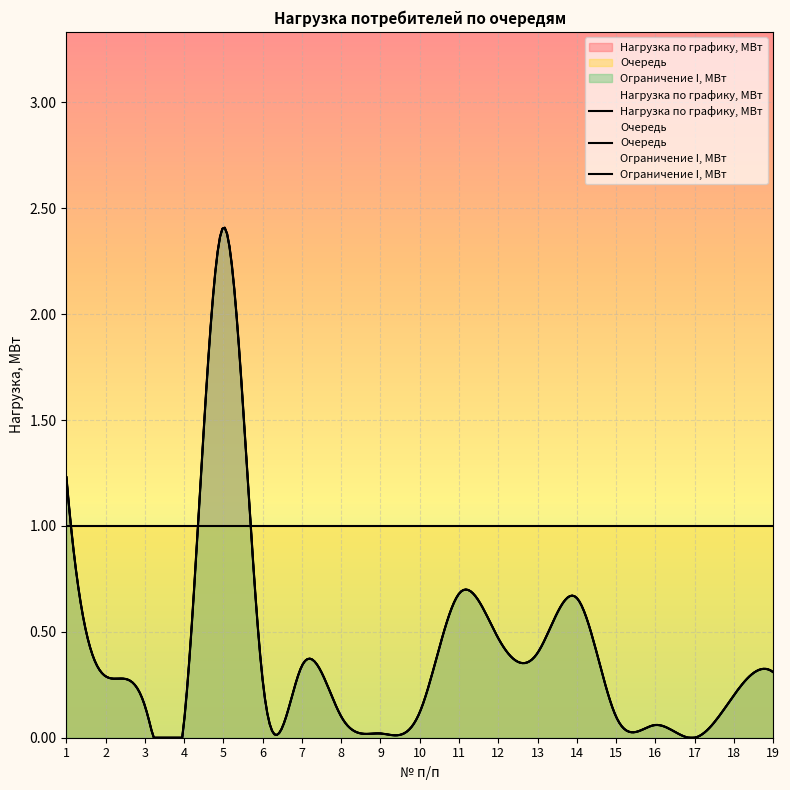

What is the difference between the maximum and minimum values in the Ограничение I, МВт series?

2.4